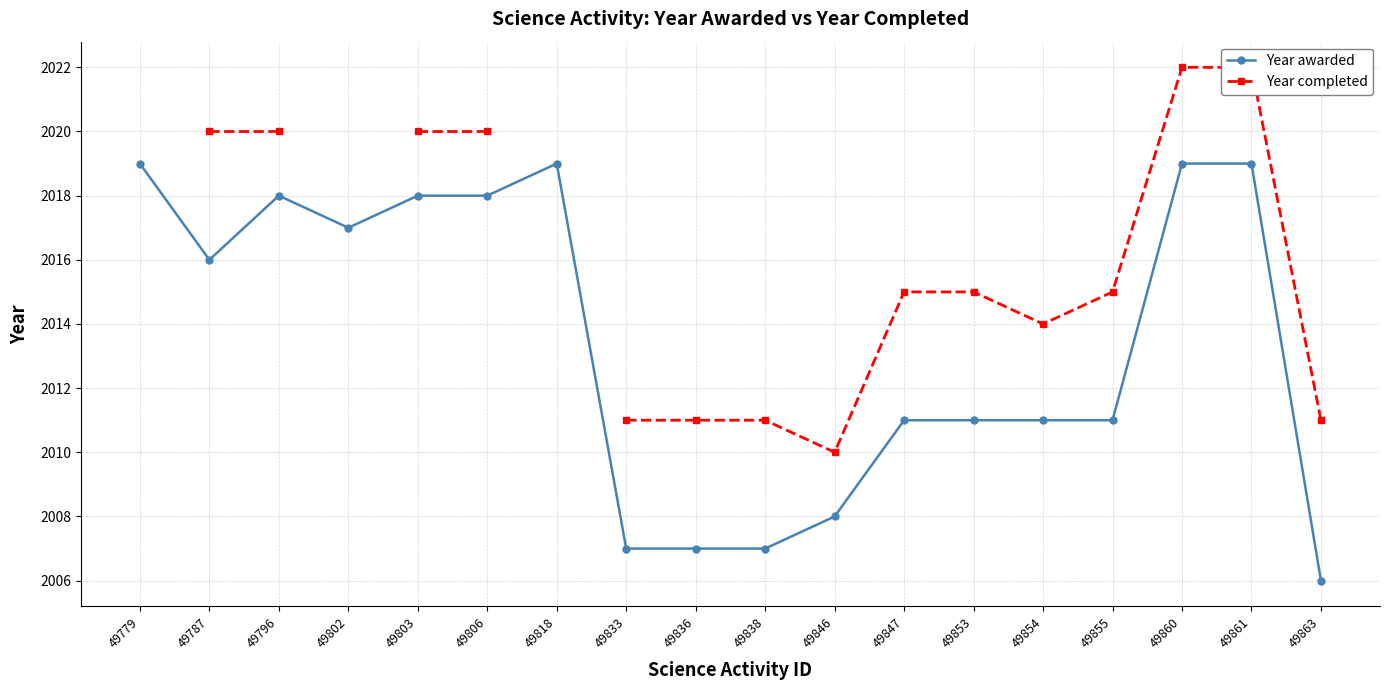

What is the smallest value displayed?

2006.0